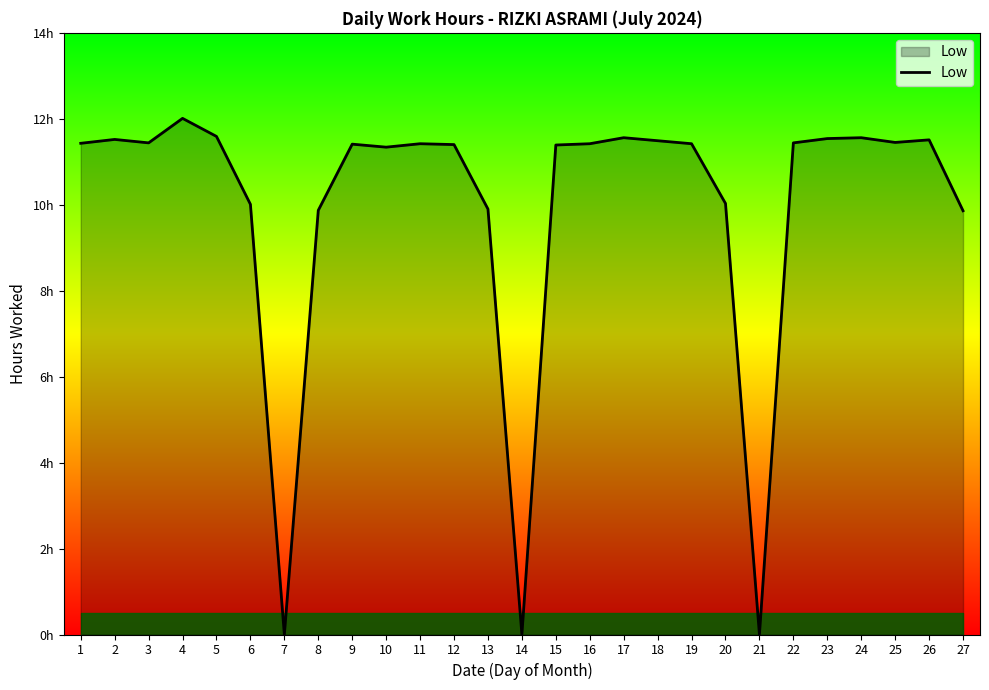

What is the value of the 4th point from the left?

12.0